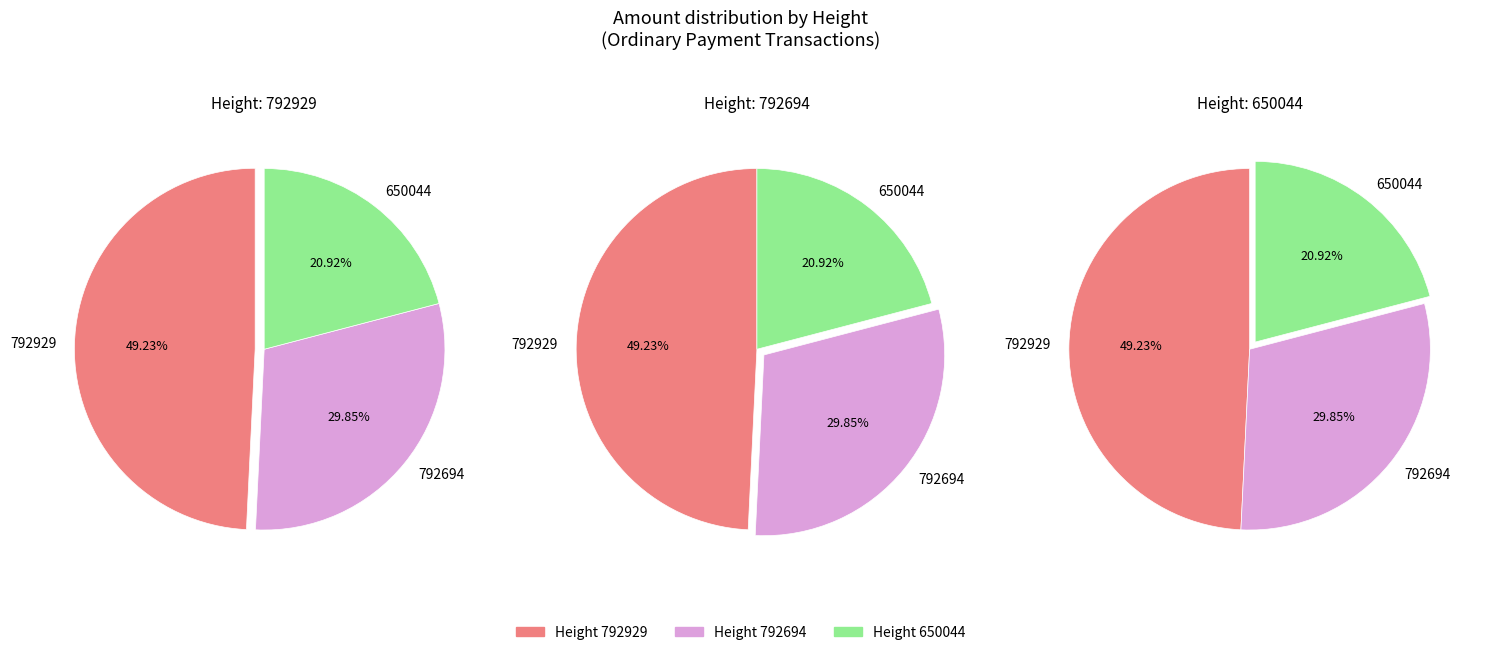

True or false: 650044 accounts for 21% of the total.

True